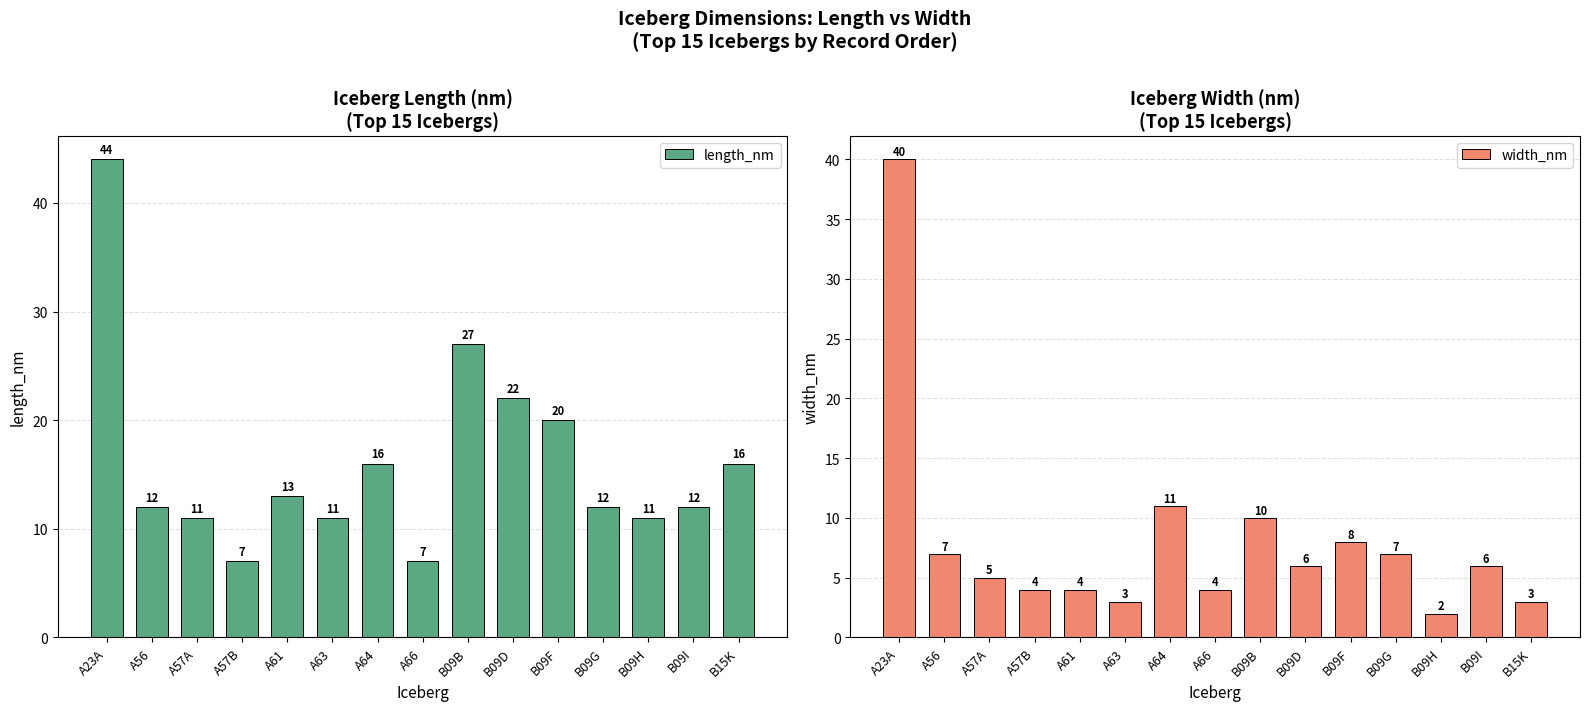

At which category is the sum across all series the highest?

A23A